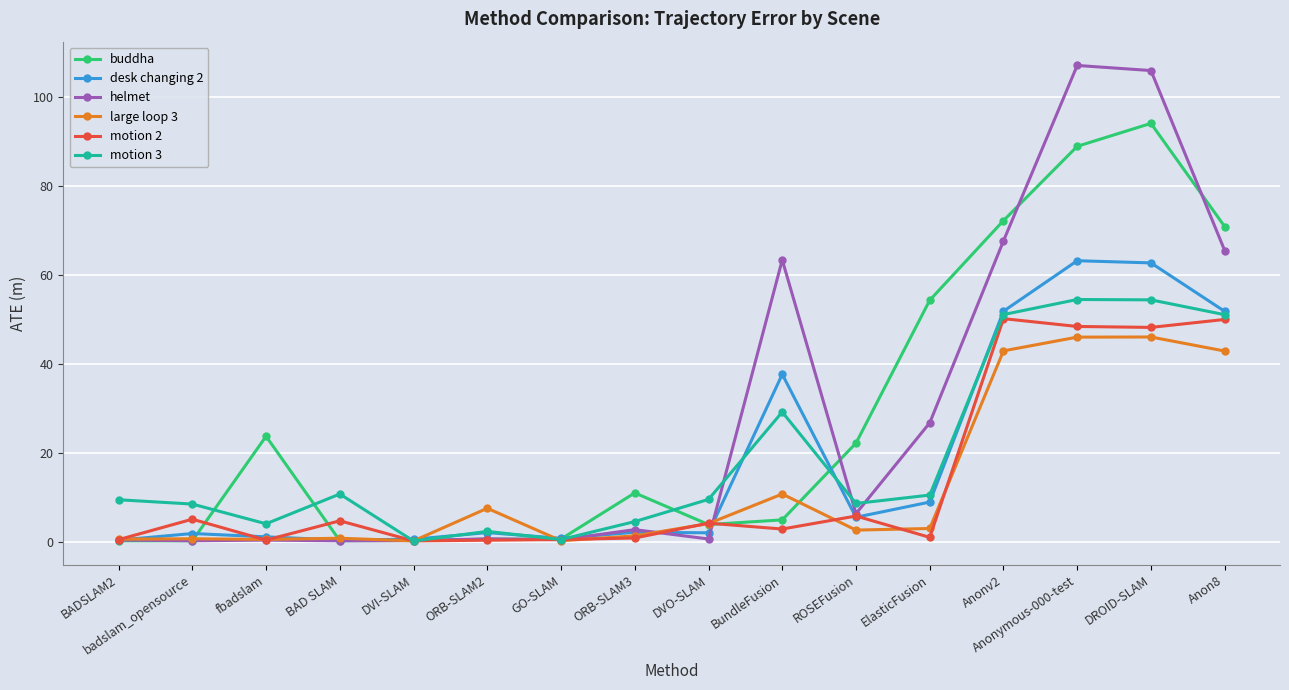

What is the spread (max minus min) of values at Anonv2?

29.3